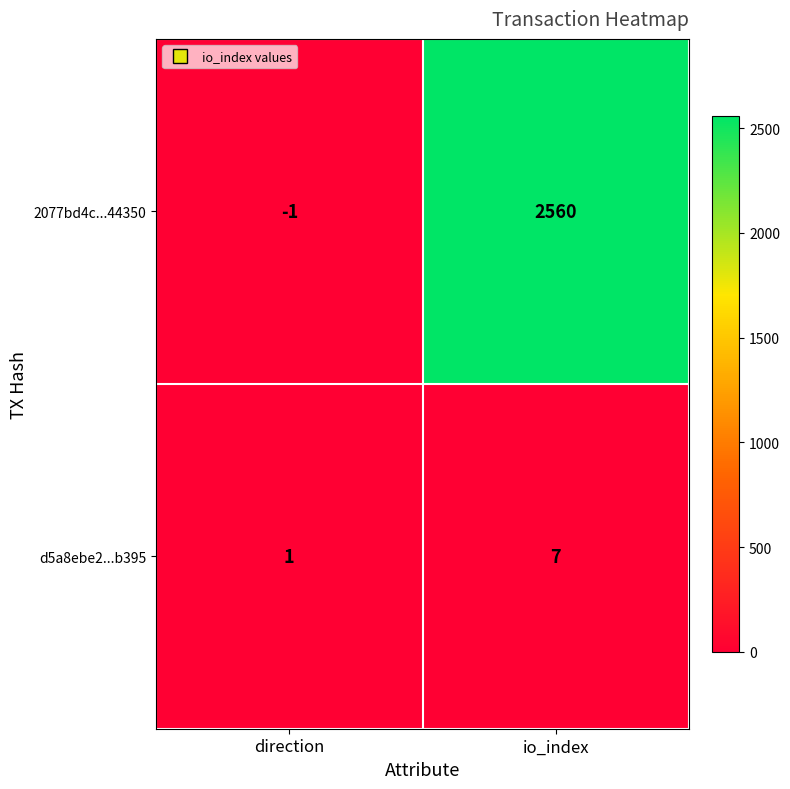

At which category is the sum across all series the highest?

io_index